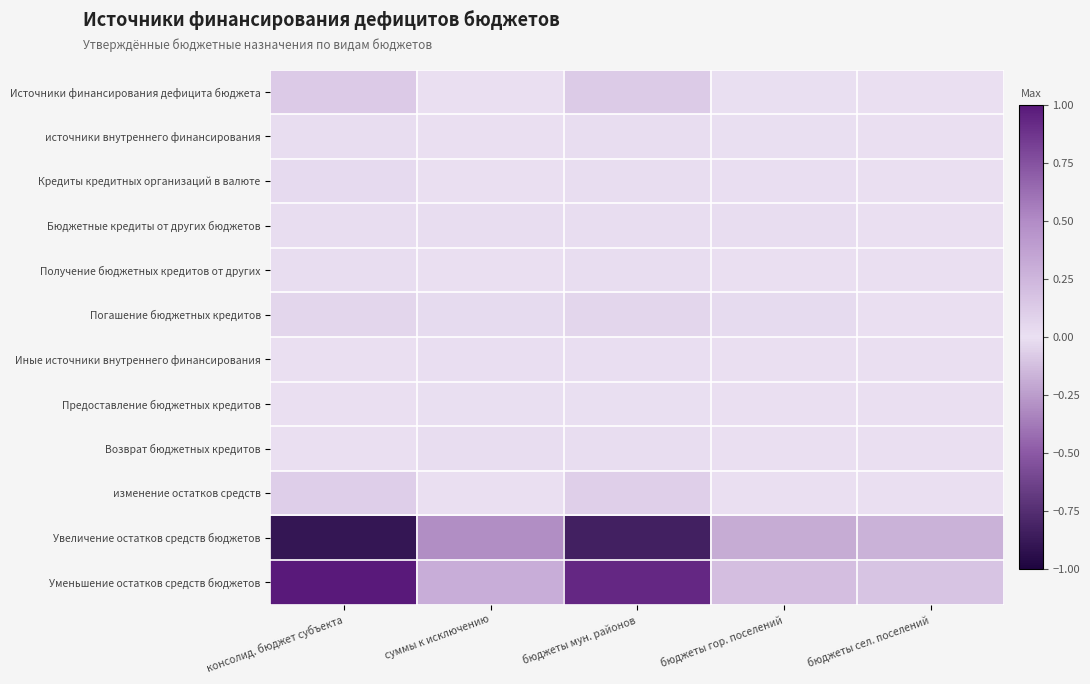

Count the number of categories in the chart.

5